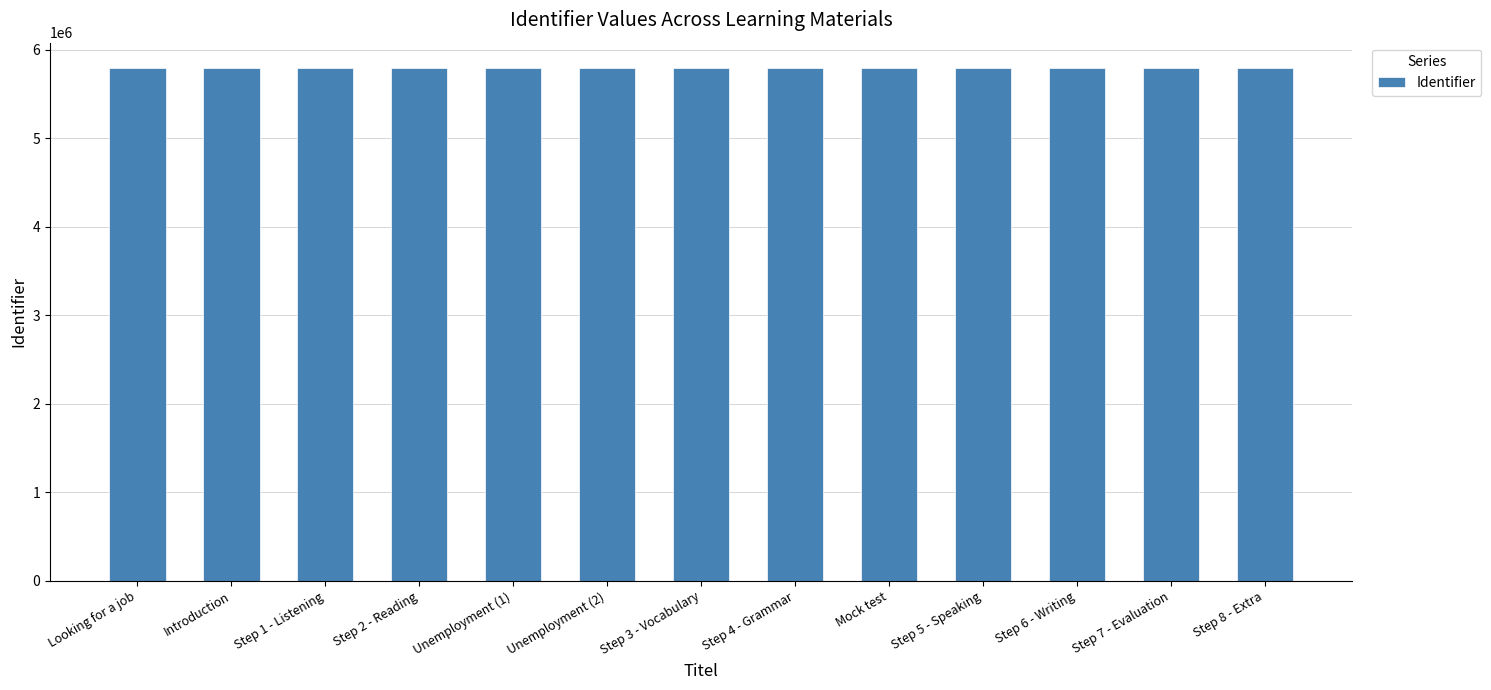

What is the maximum value shown in the chart?

5788734